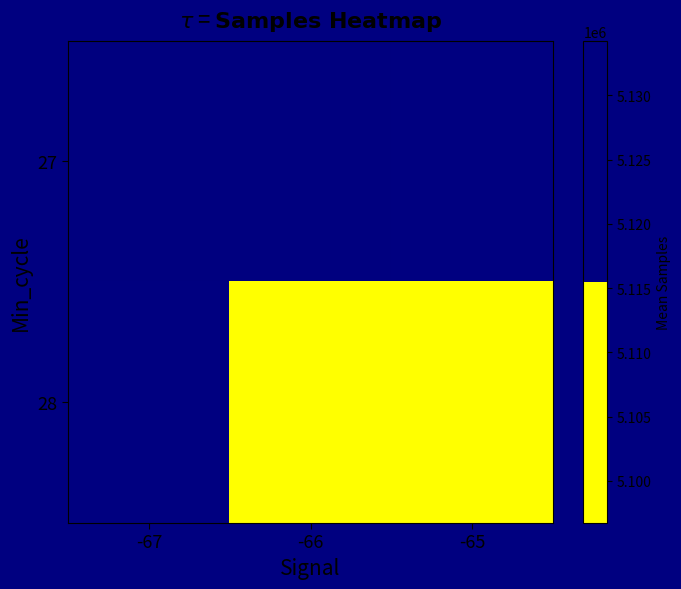

Which category has the lowest value in the 28 series?

-67